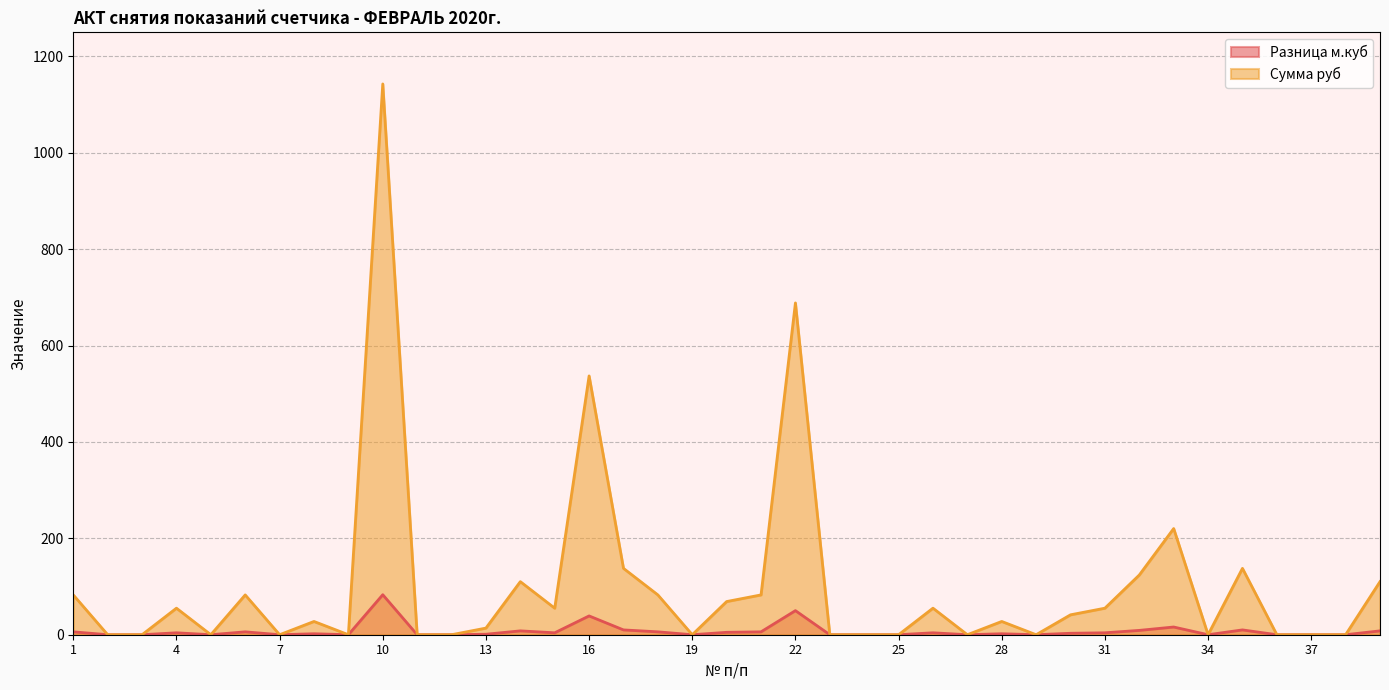

What is the value of the Сумма руб point at the 15th from the left?

55.1